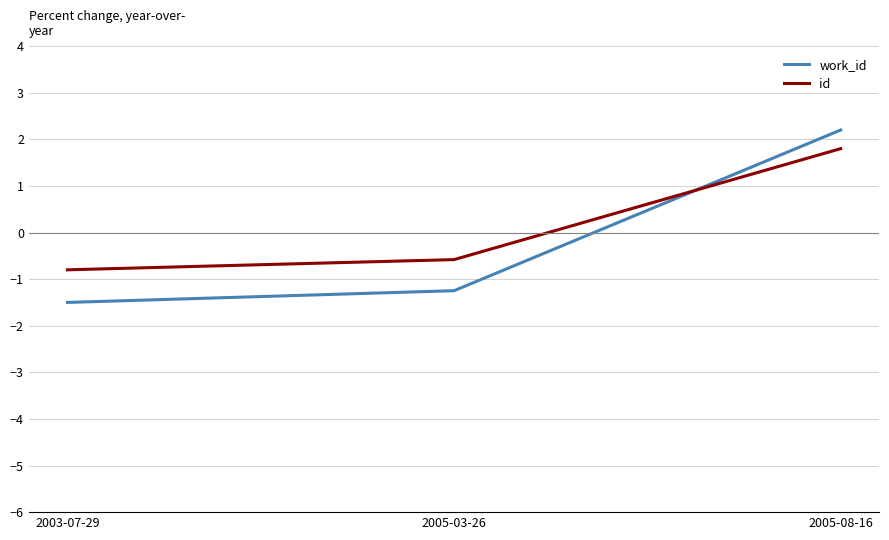

What is the smallest value displayed?

-1.5